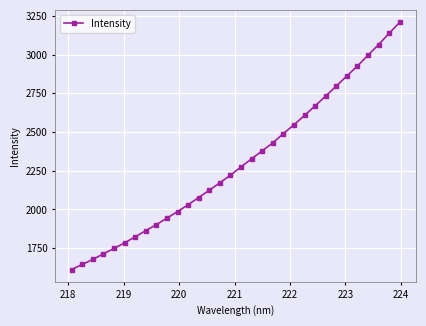

What is the greatest value displayed?

3208.2